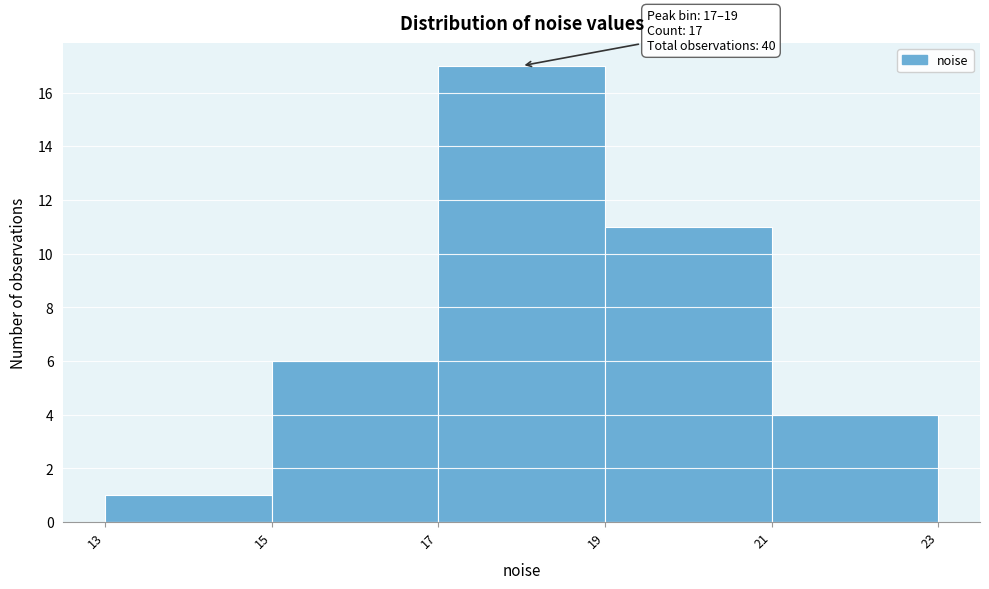

Which range on the x-axis has the tallest bar?

17 to 19